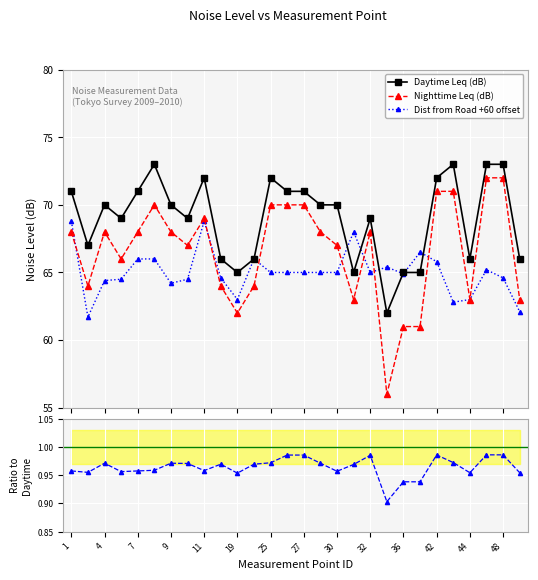

Which series has the largest total across all categories?

Daytime Leq (dB)